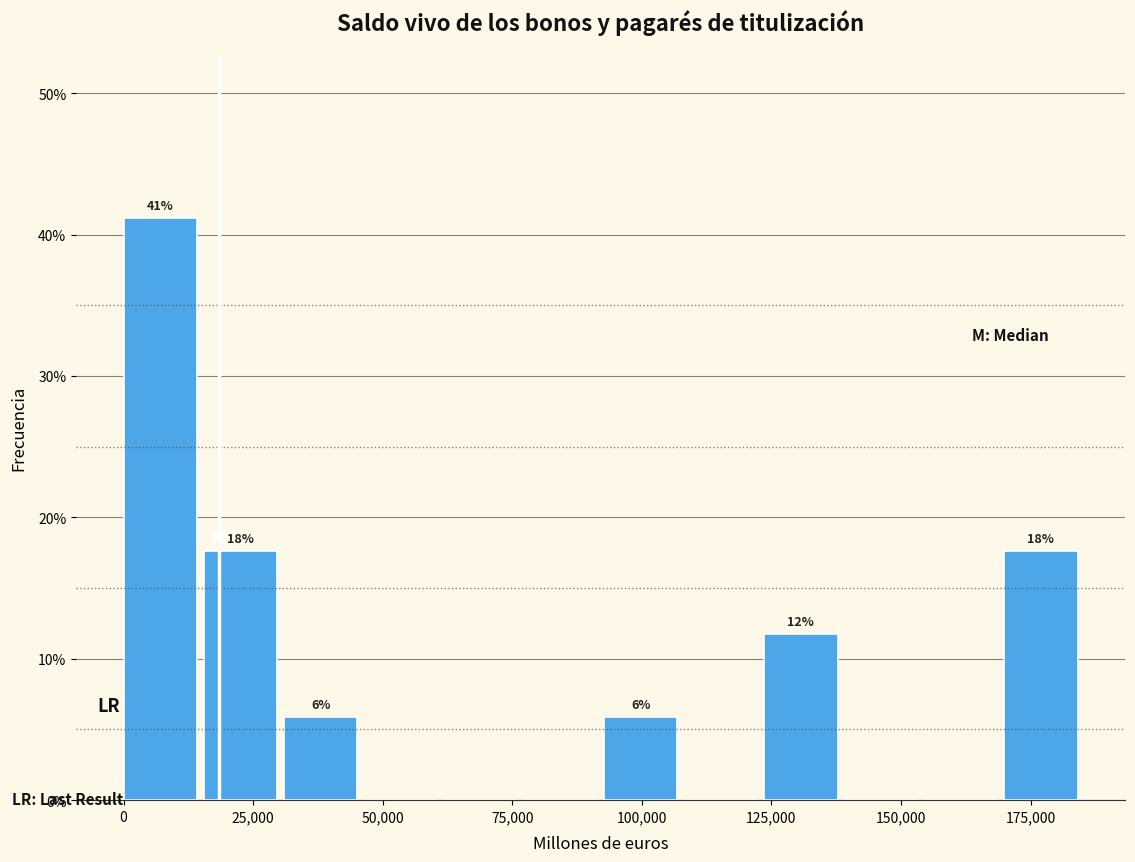

Around what value on the x-axis is the tallest bar? Give the approximate position of its centre, as read against the axis.

5000